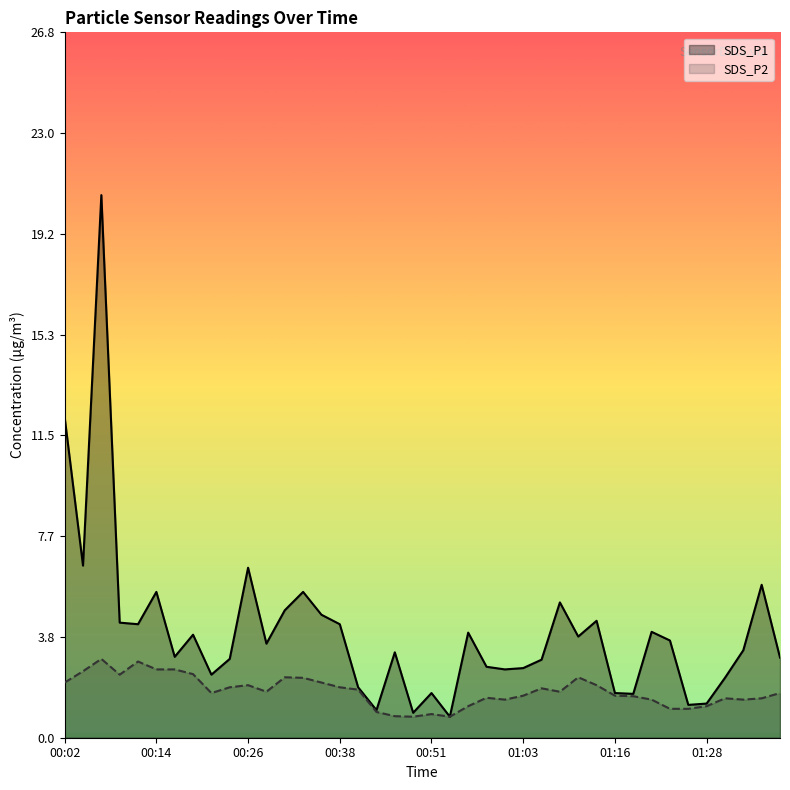

Which series has the widest spread of values?

SDS_P1